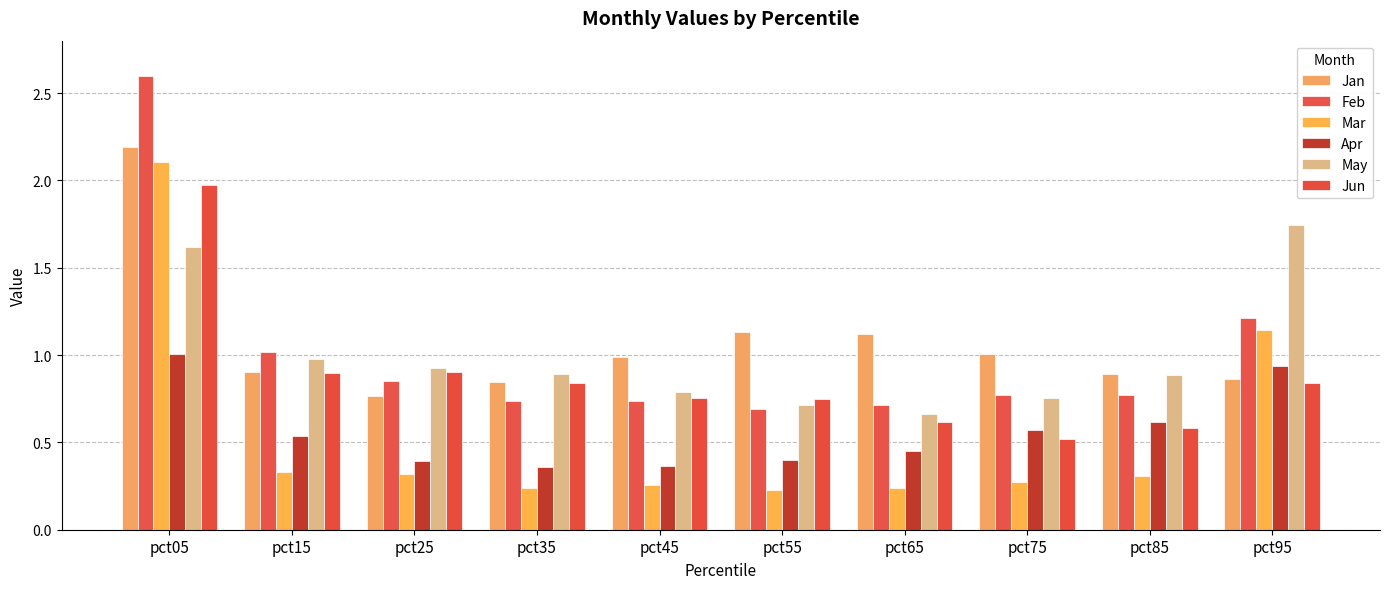

True or false: Jun has a value of 0.9 at pct25.

True